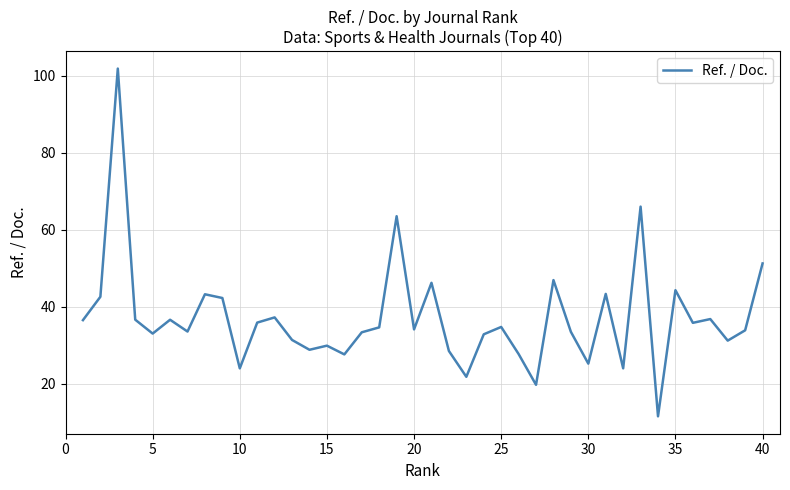

How many interior local peaks (higher than both neighbors) does the data have?

13